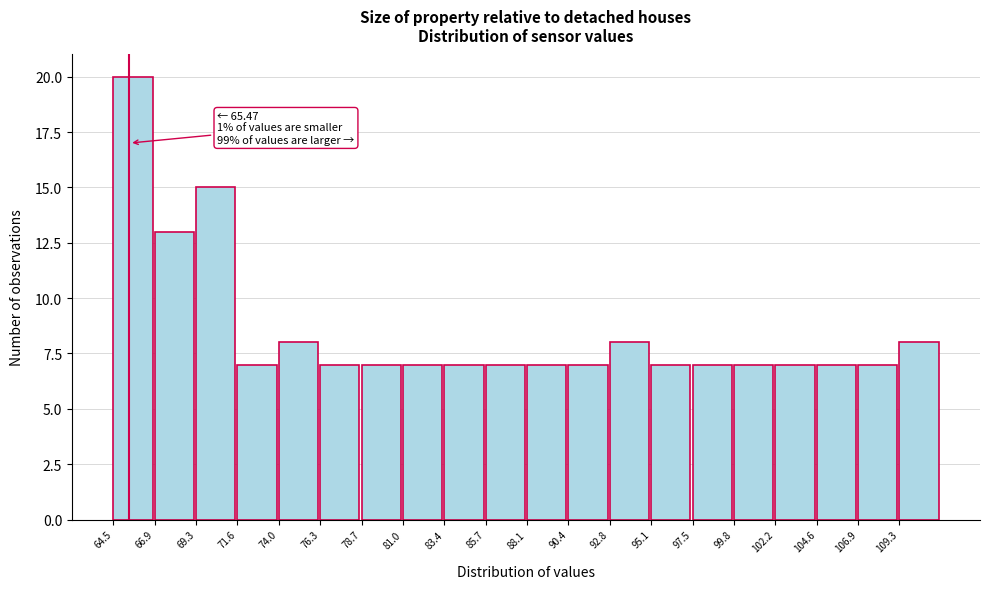

Which range on the x-axis has the tallest bar?

64.5 to 67.0